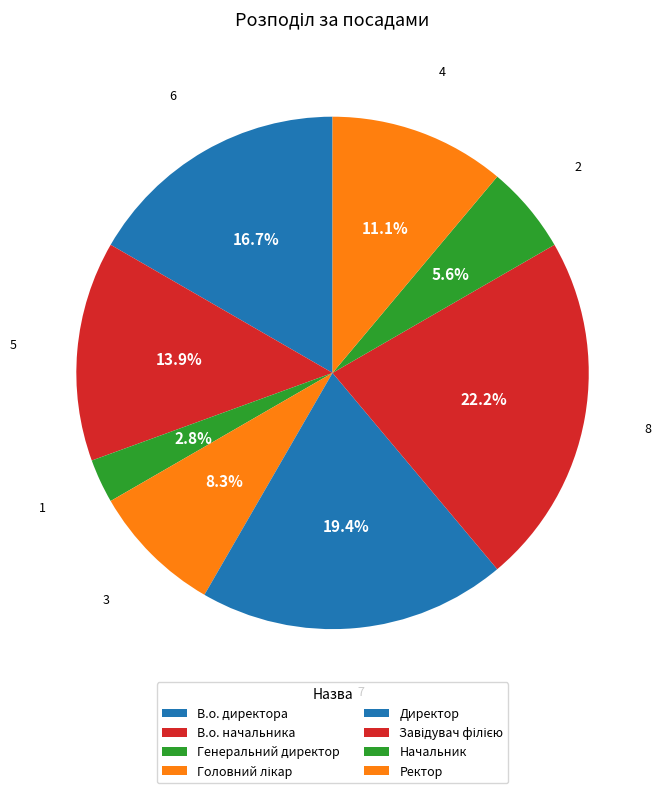

Which category has the biggest portion of the pie?

Завідувач філією